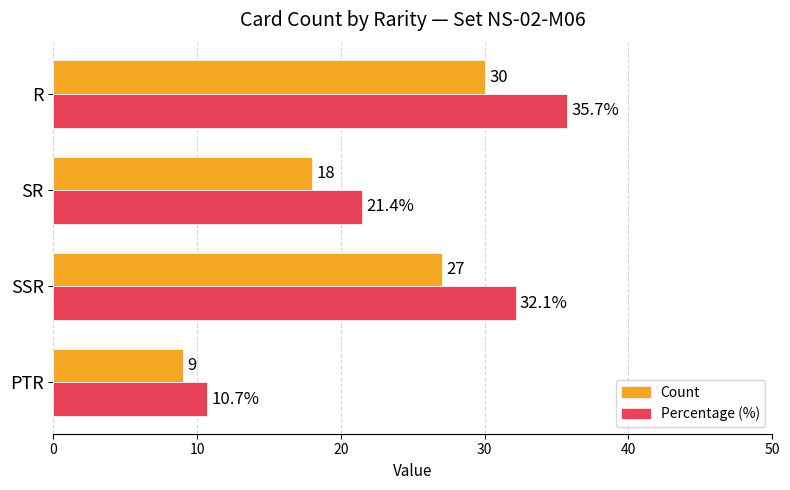

True or false: Percentage (%) has a value of 16.0 at SSR.

False